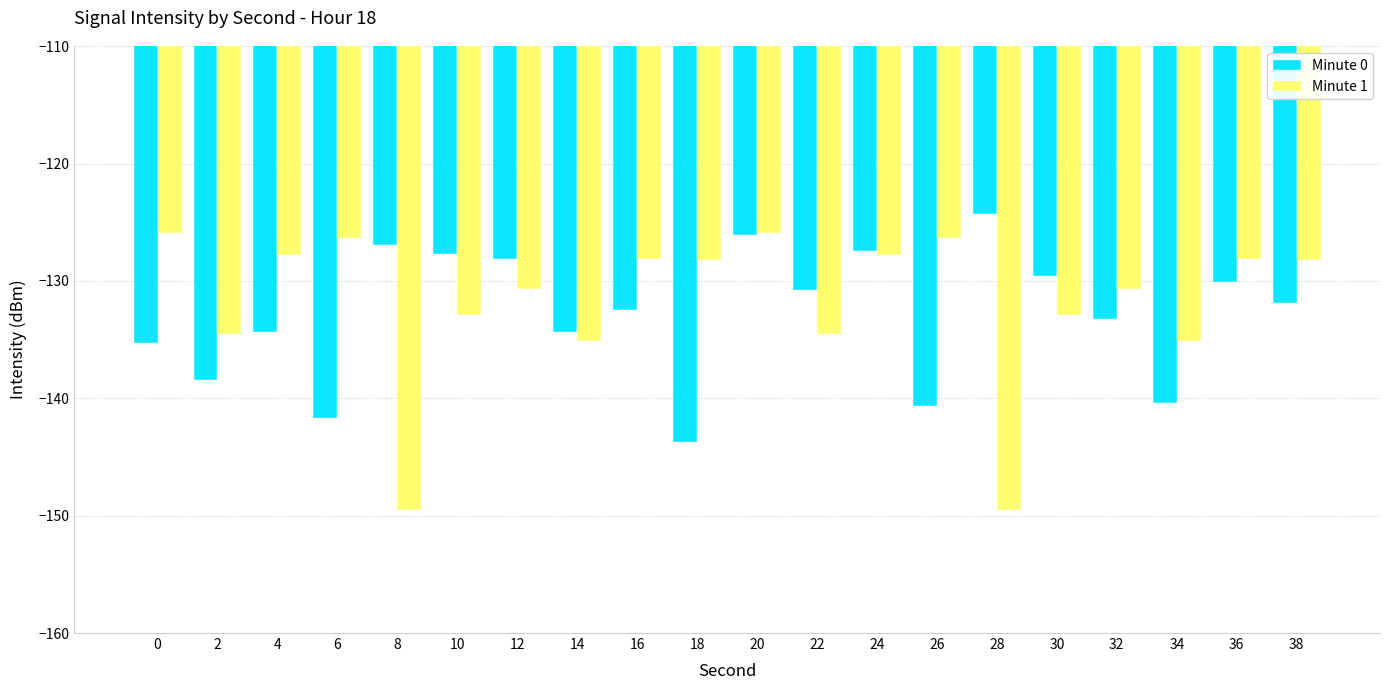

Is the value of Minute 0 at 34 greater than the value of Minute 1 at 26?

No